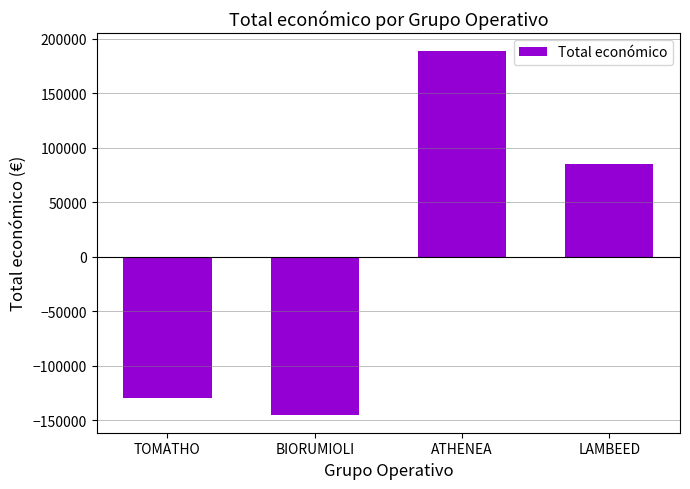

How many data points are above 85450?

2